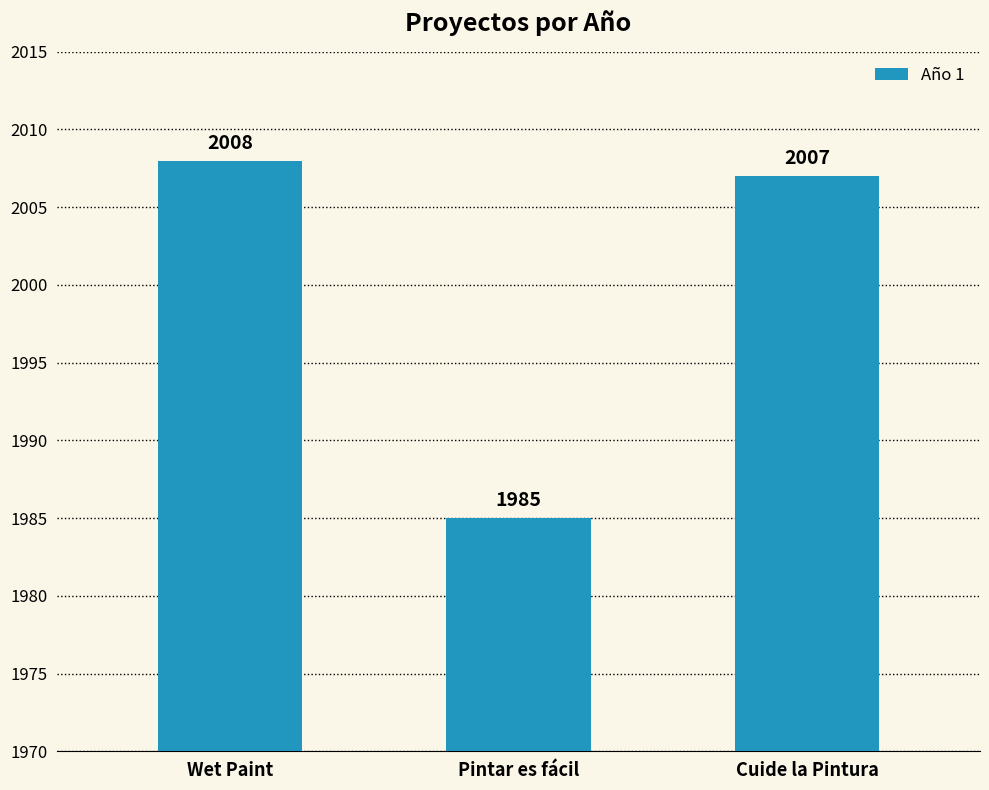

What is the value of the 1st bar from the left?

2008